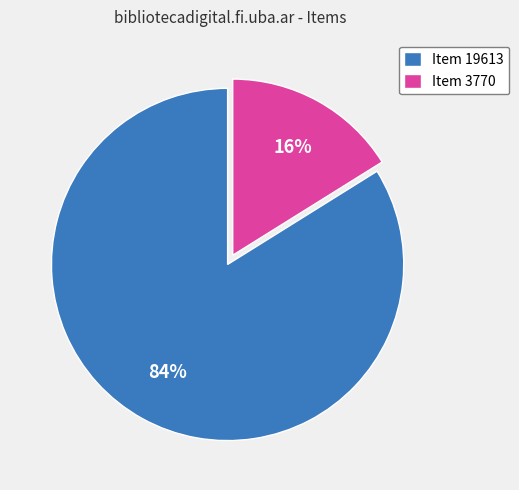

Combined, do Item 19613 and Item 3770 account for over 50%?

Yes